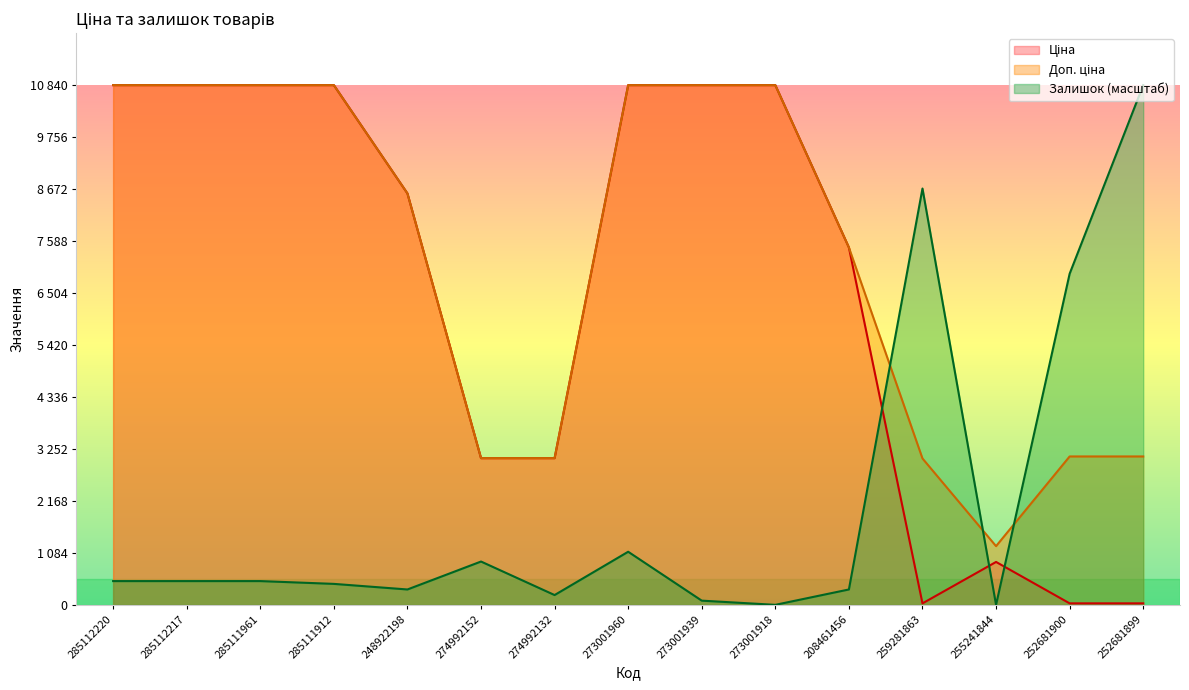

Where do Залишок and Ціна first cross each other?

208461456 and 259281863